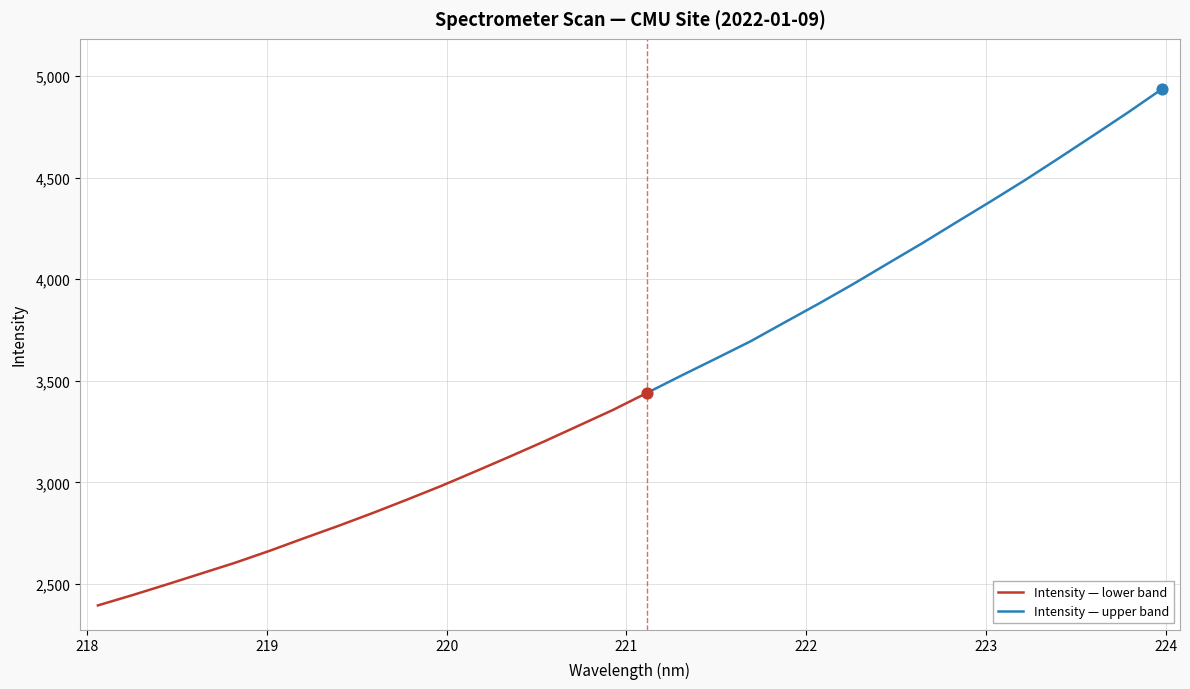

What is the ratio of the value at 218.0596 to the value at 219.589?

0.8